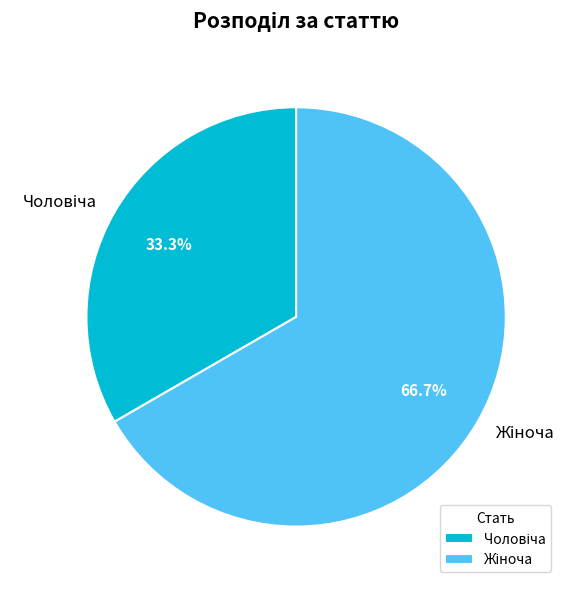

Does any single category account for the majority?

Yes